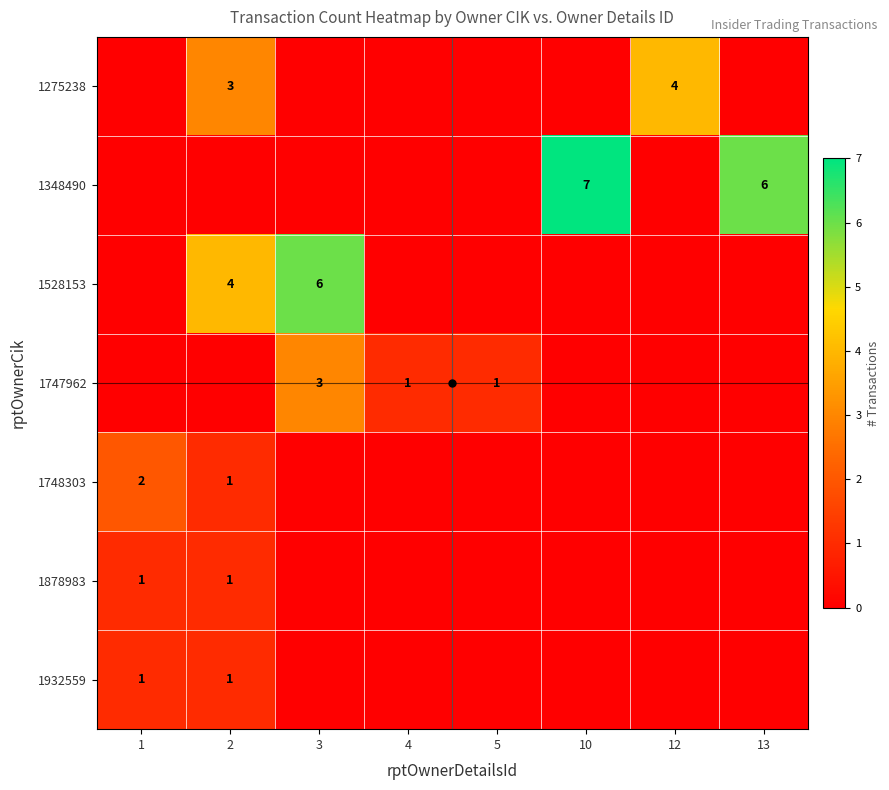

The 1528153 series shows 11 at 3. True or false?

False